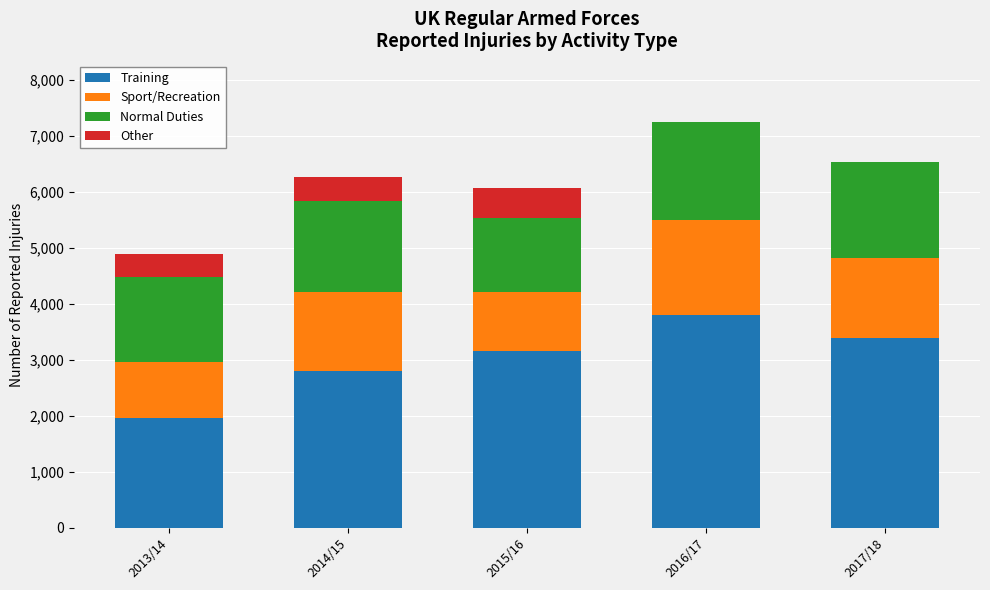

What is the average value of the Training series?

3020